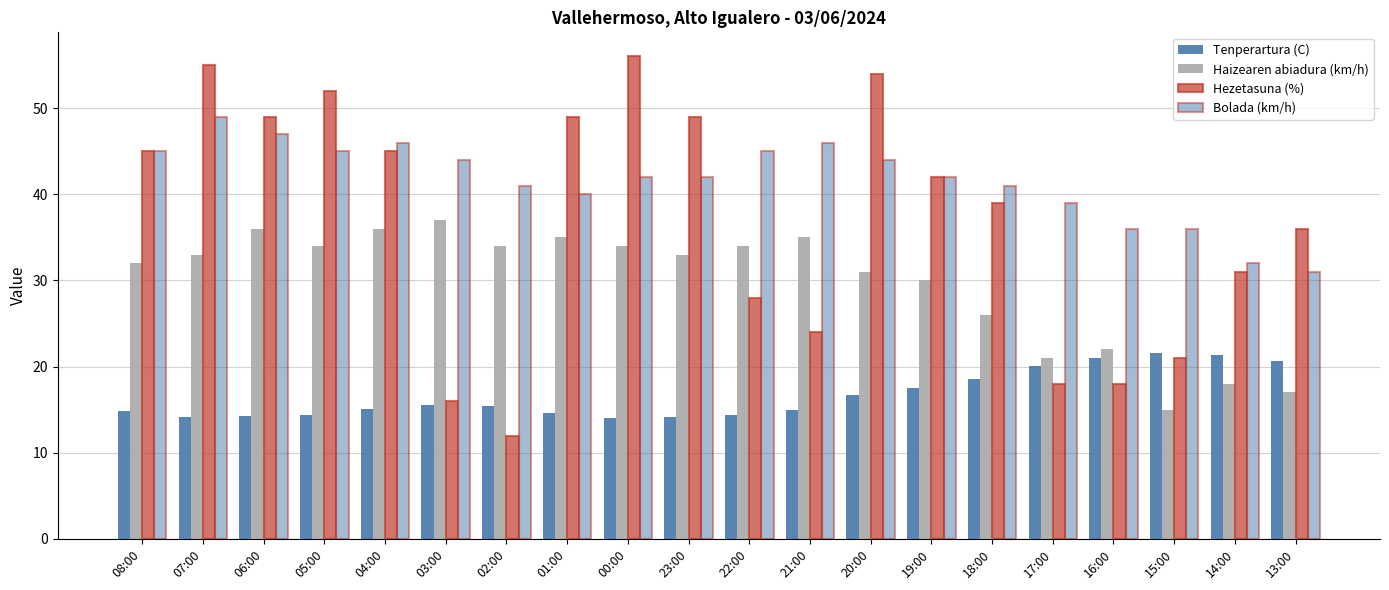

How many categories are shown in the chart?

20